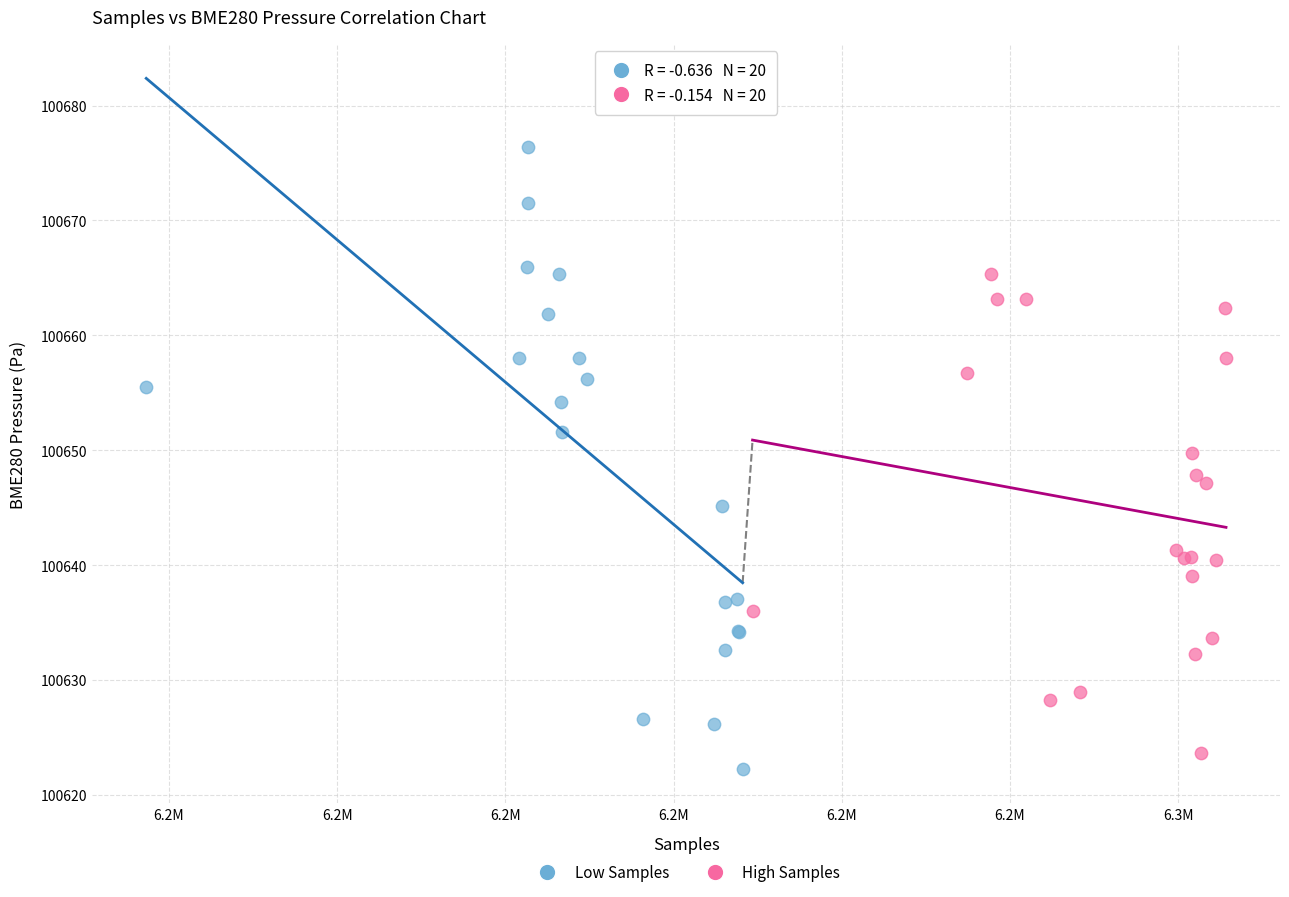

Which series has the largest Y range (max minus min)?

Low Samples